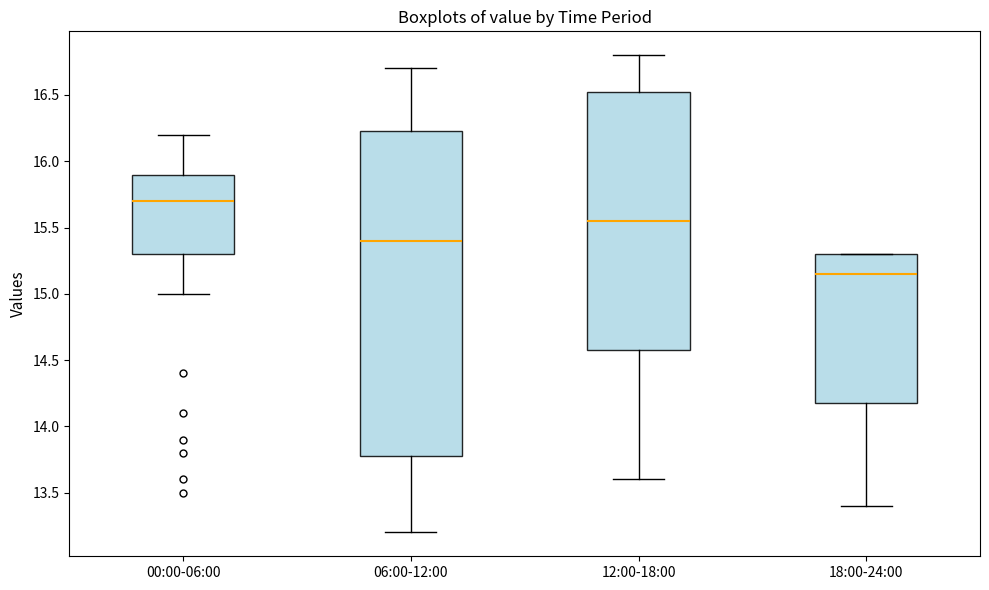

Comparing the boxes themselves (not the whiskers), which one is the tallest?

06:00-12:00